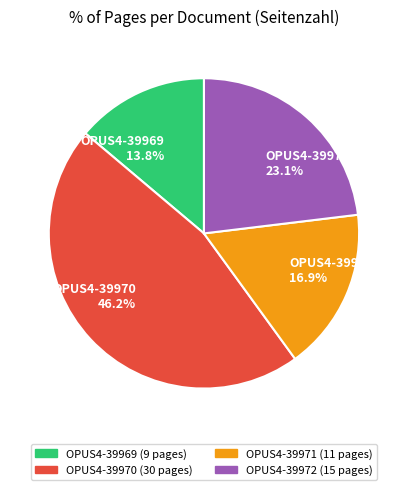

The OPUS4-39970 slice represents 46% of the pie. True or false?

True